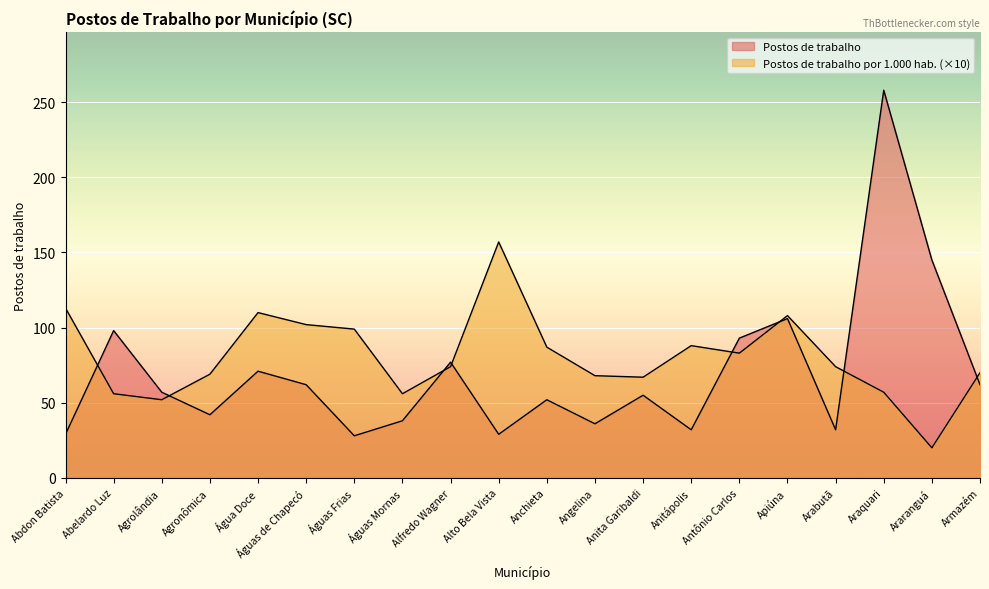

What position from the right is Anita Garibaldi?

8